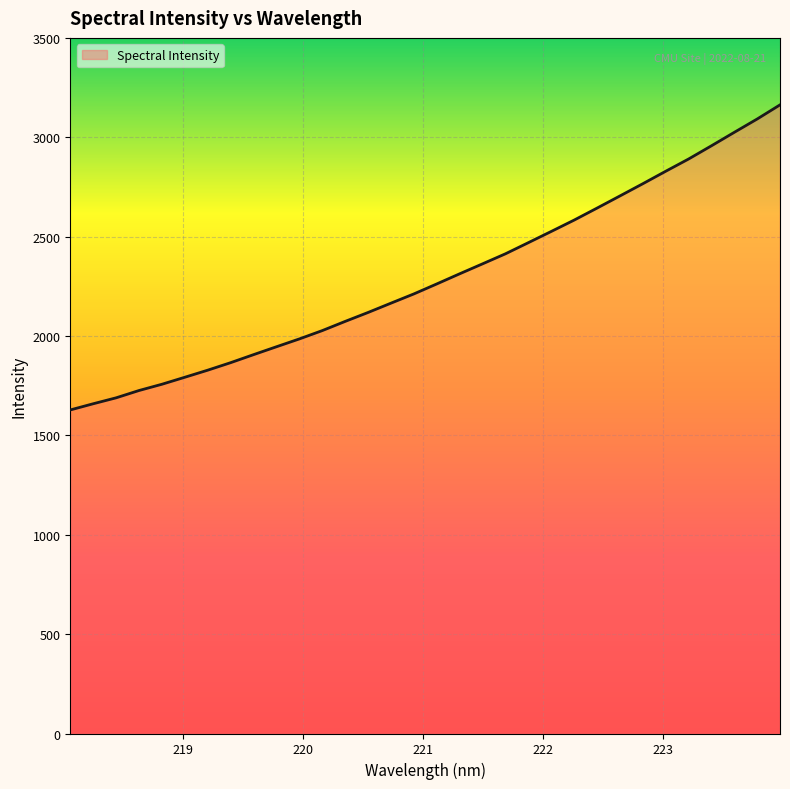

How many lines are shown in the chart?

1